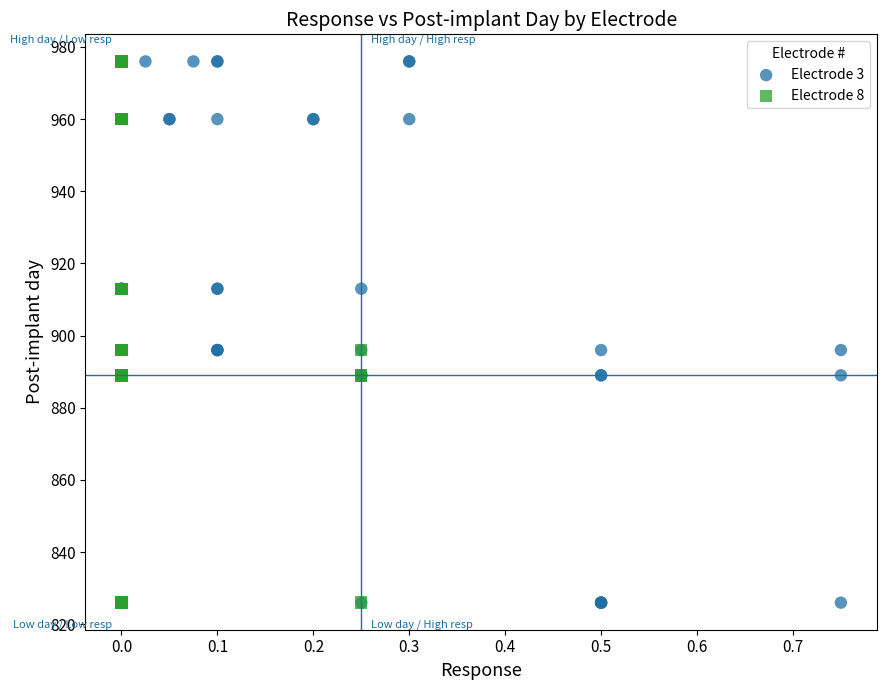

What are all the series names shown in the legend?

Electrode 3, Electrode 8